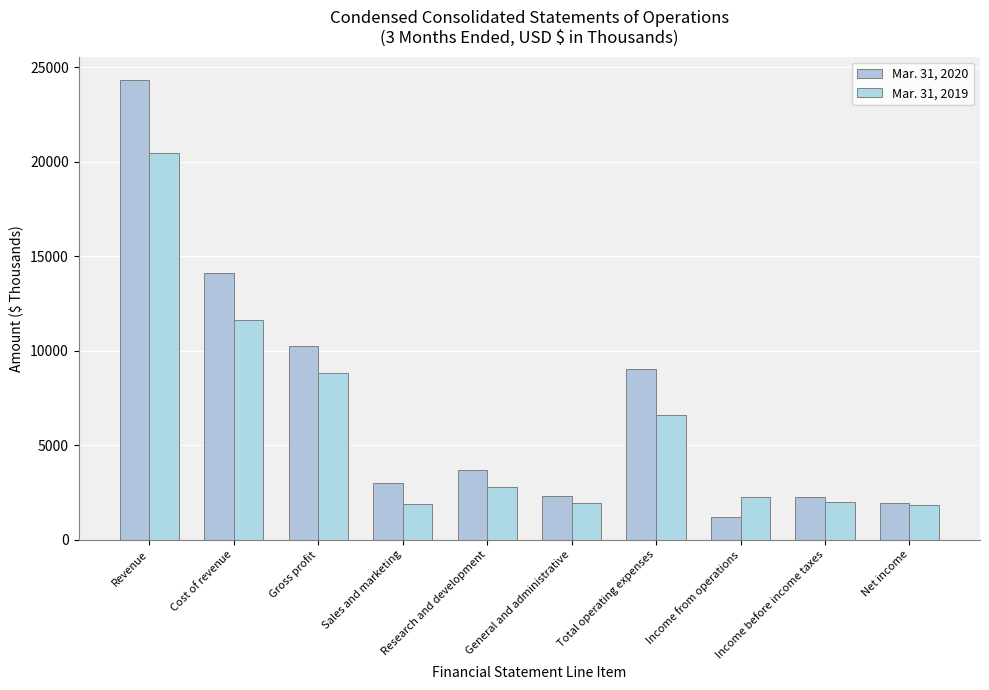

What is the label of the 9th bar from the left?

Income before income taxes